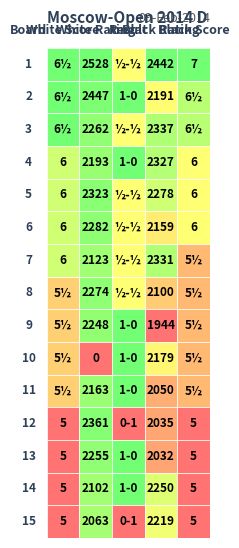

What is the average value of the 3 series?

922.5